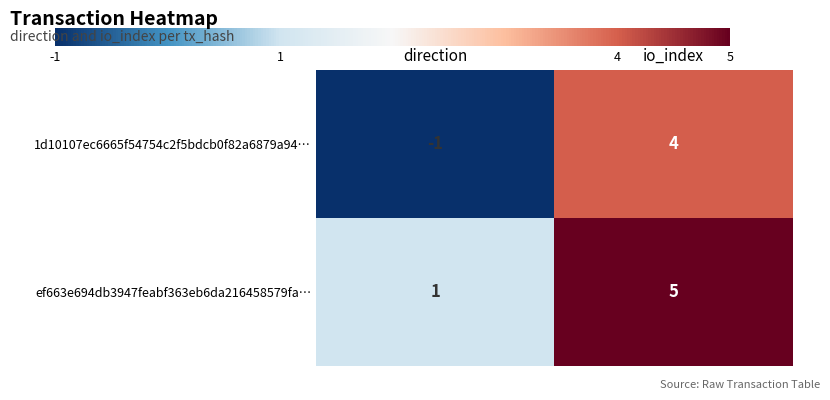

What is the minimum value shown in the chart?

-1